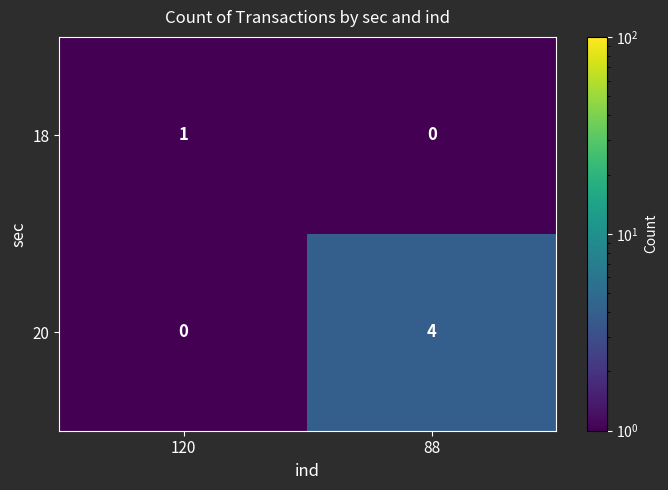

What is the difference between the 20 values at 88 and 120?

4